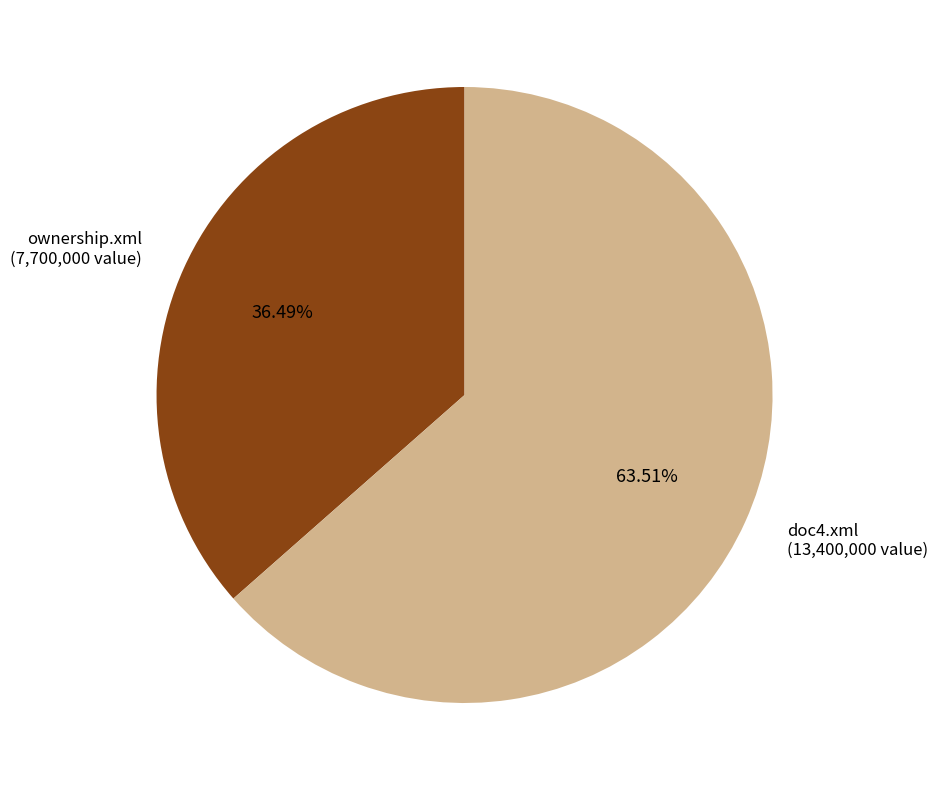

How many slices are in this pie chart?

2